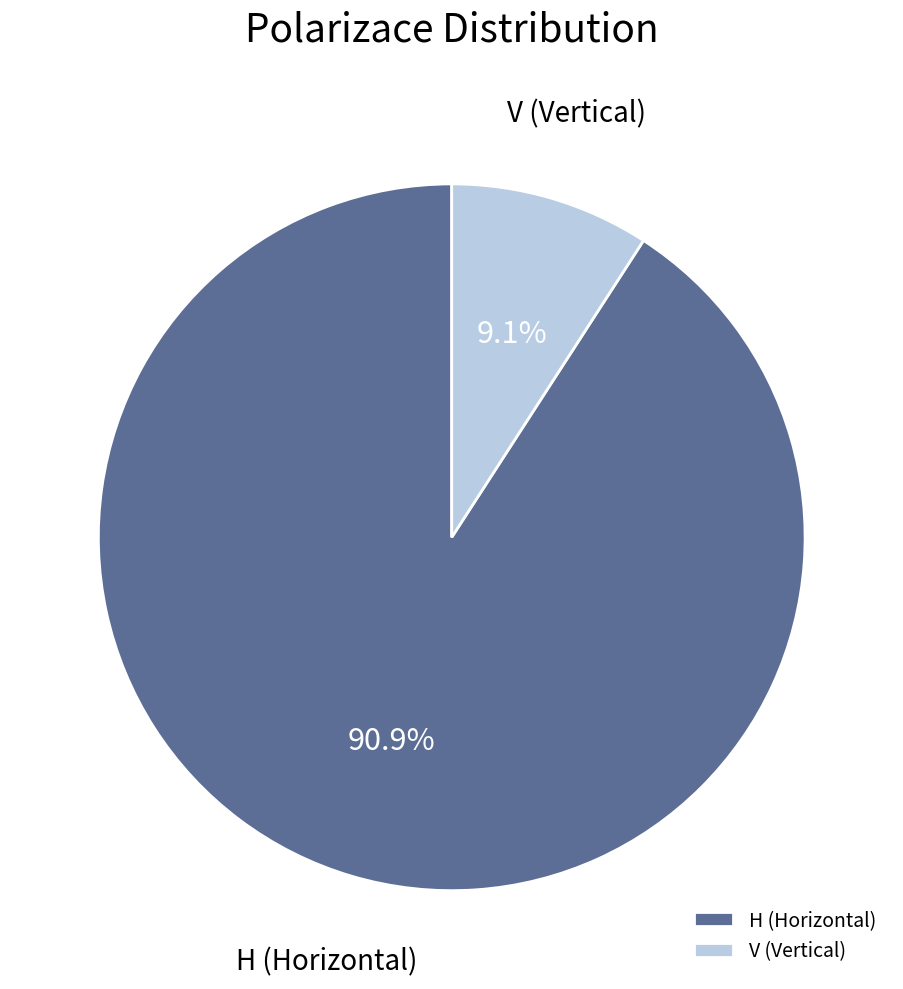

Which has a higher value, H or V?

H